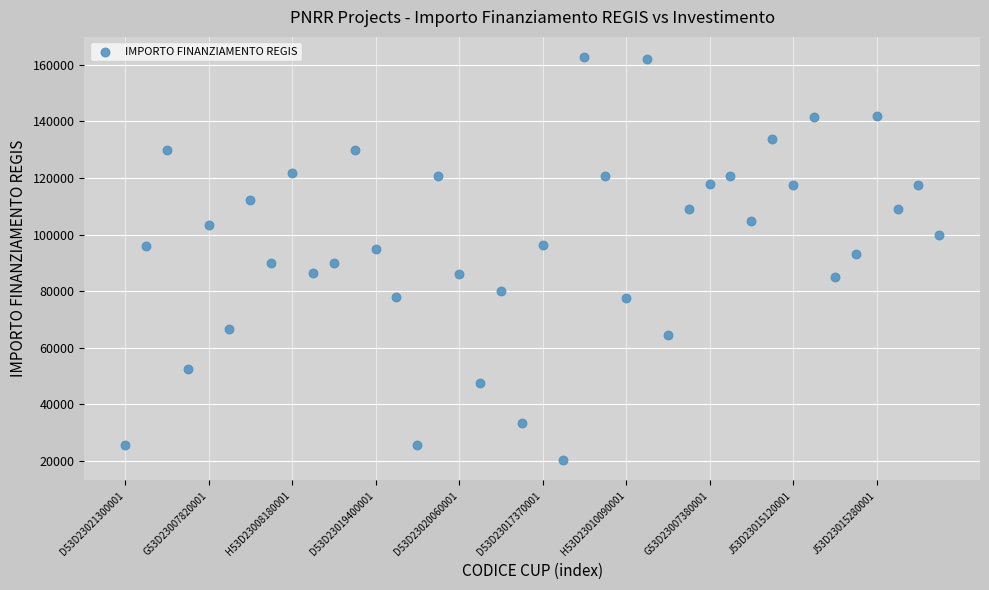

Count the number of points in this scatter plot.

40